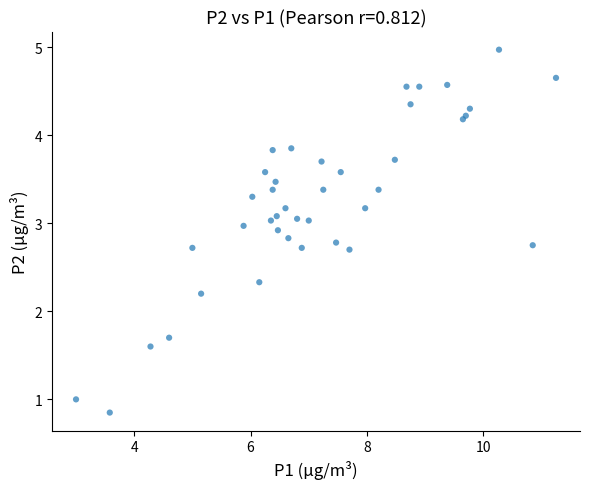

What Y value in the scatter plot is closest to 2?

2.2